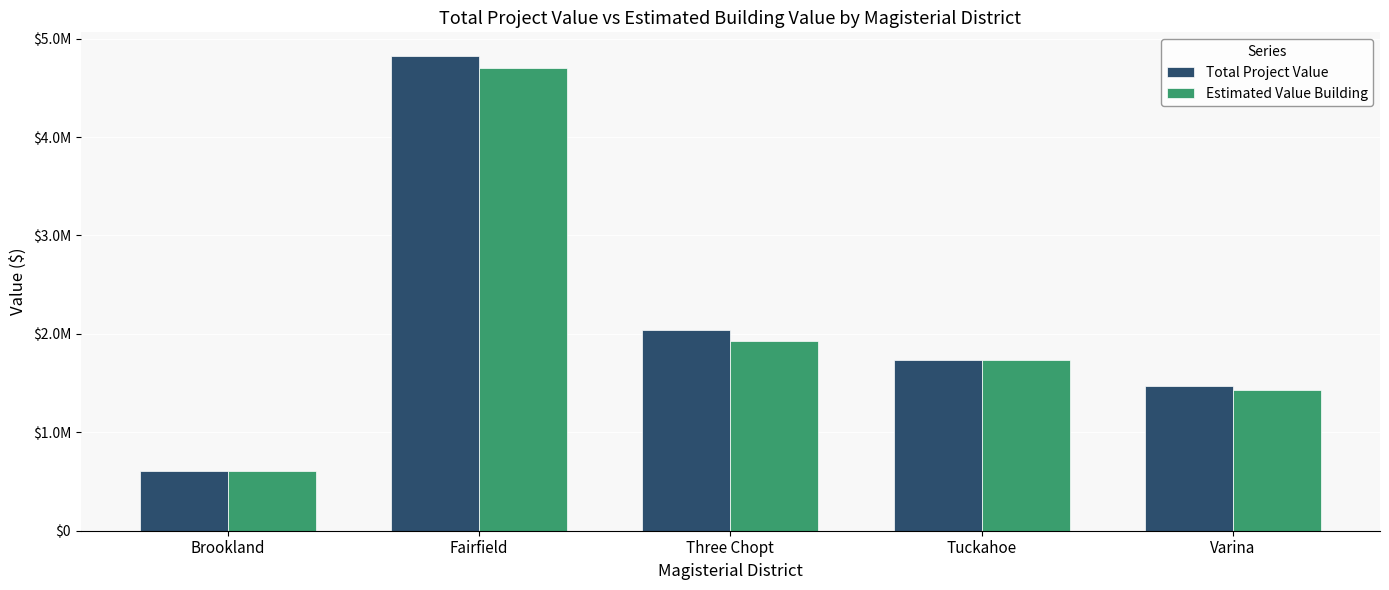

Does the chart contain any negative values?

No